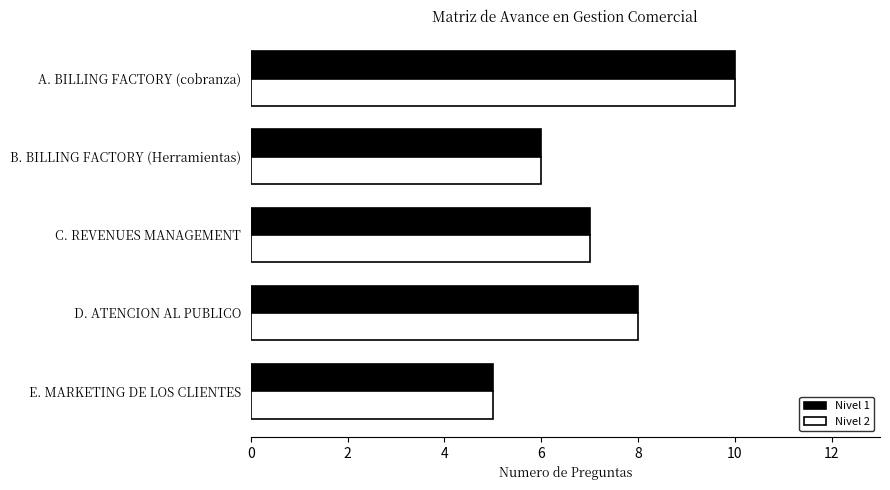

What is the greatest value displayed?

10